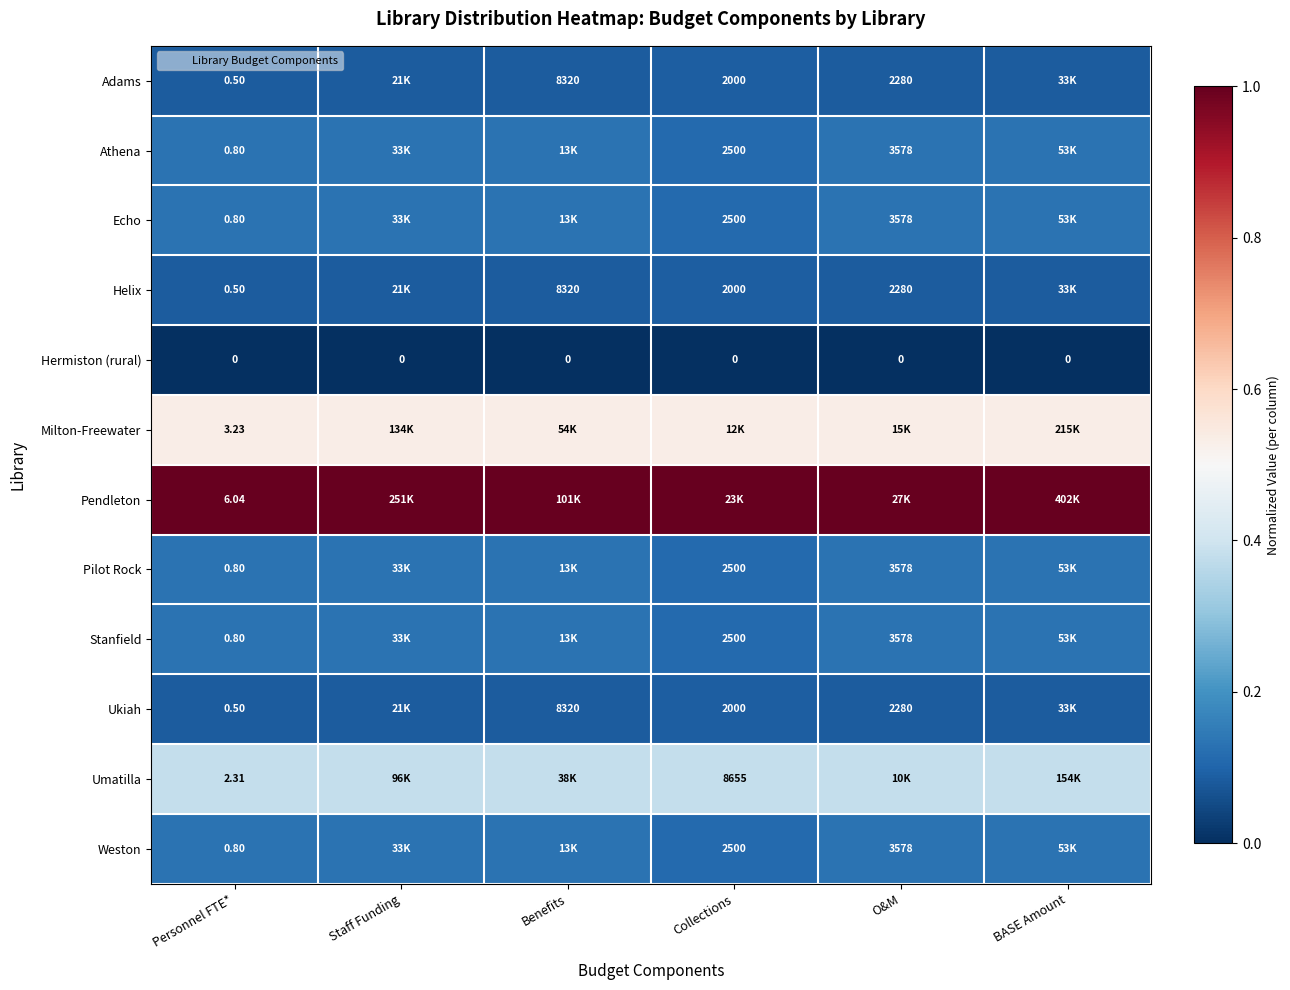

Is the value of Weston at O&M greater than the value of Ukiah at O&M?

Yes